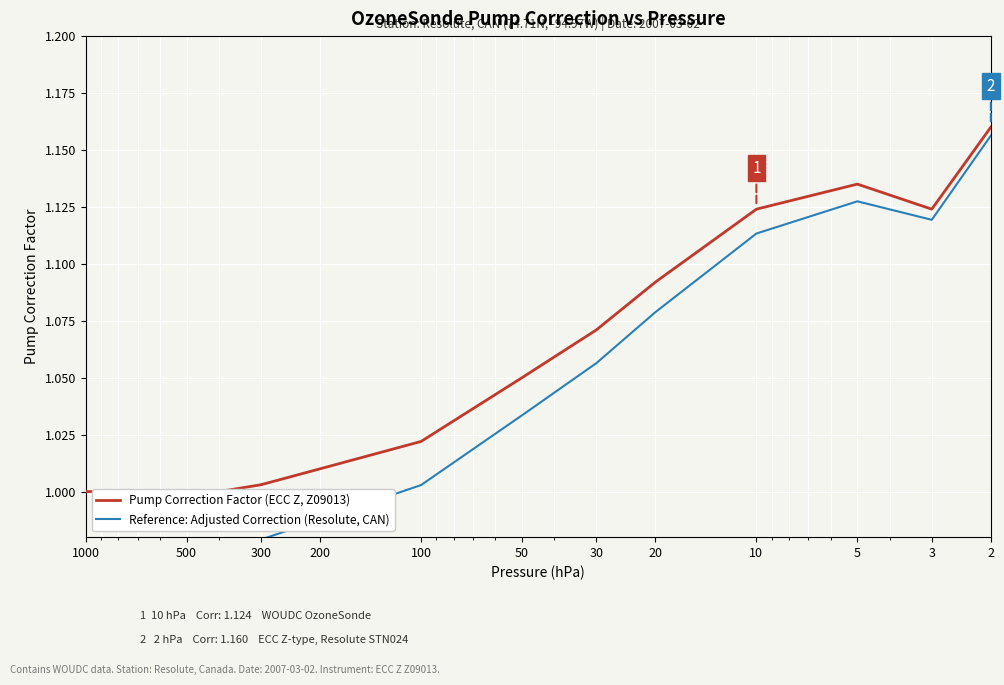

Reading left to right, transcribe all the data shown in this chart.

Pump Correction Factor (ECC Z, Z09013): 1.0	1.0	1.0	1.0	1.0	1.0	1.0	1.0	1.0	1.0	1.1	1.1	1.1	1.1	1.1	1.1	1.2
Reference: Adjusted Correction (Resolute, CAN): 1.0	1.0	1.0	1.0	1.0	1.0	1.0	1.0	1.0	1.0	1.0	1.1	1.1	1.1	1.1	1.1	1.2